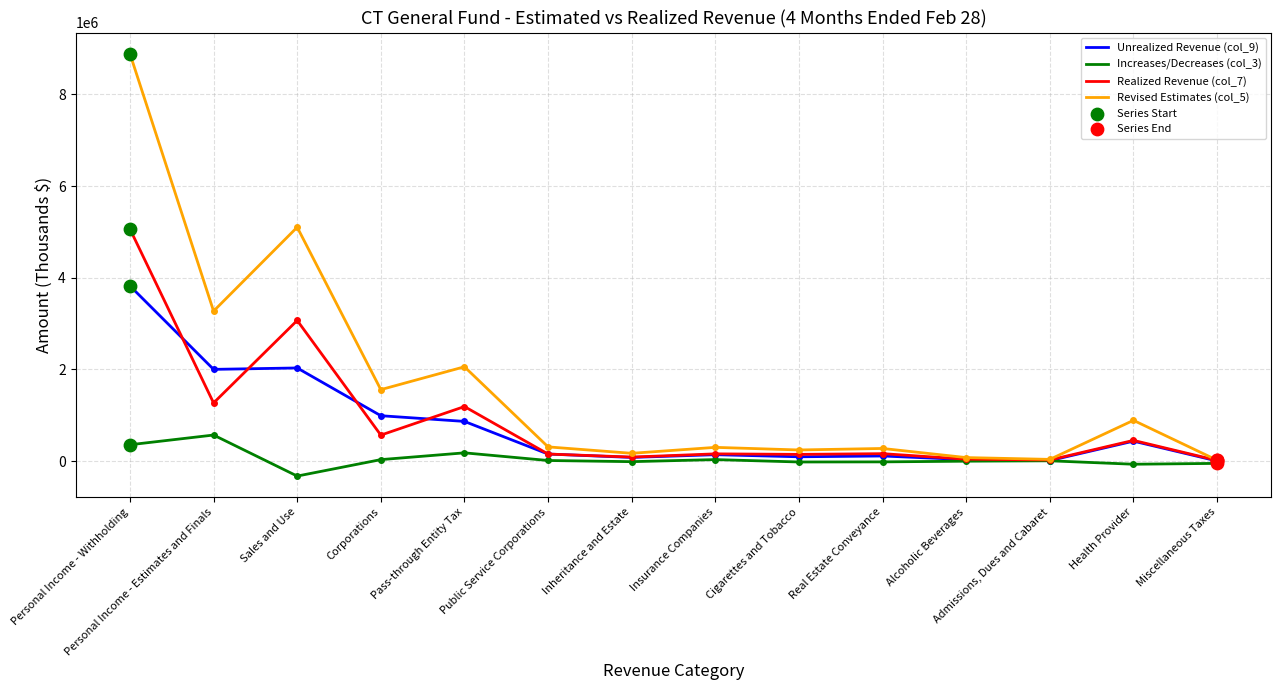

What is the total value across all series at Corporations?

3155600